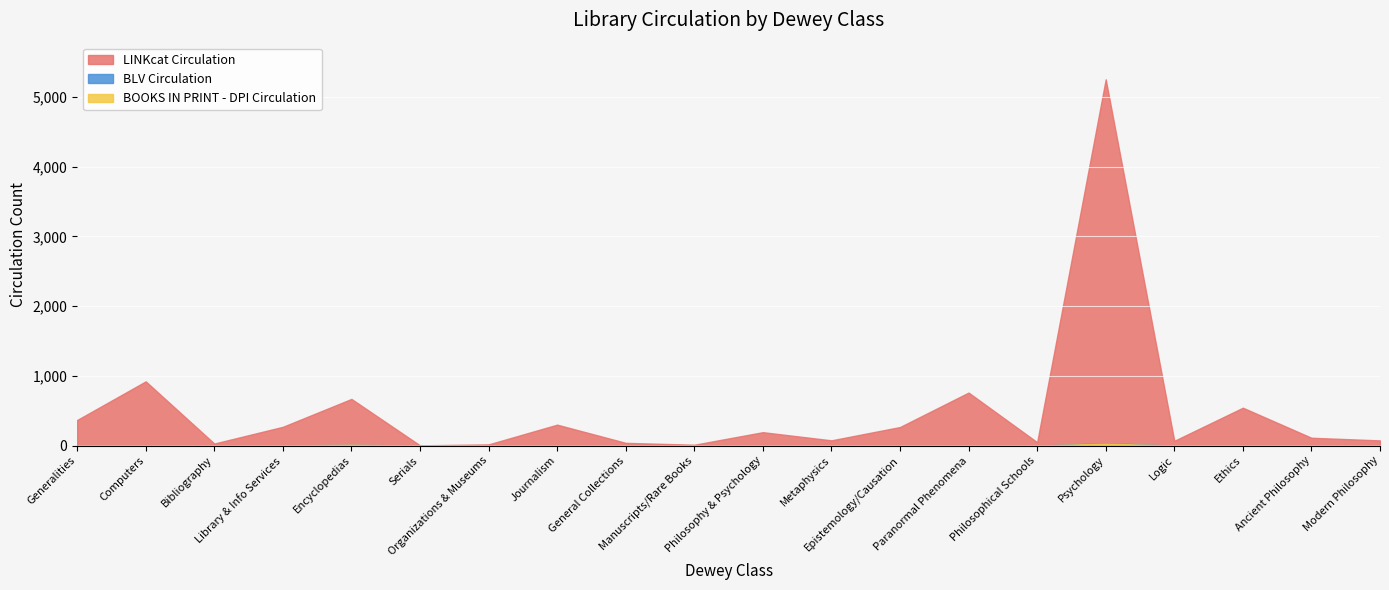

Is it true that BLV Circulation equals -13 at Serials?

False